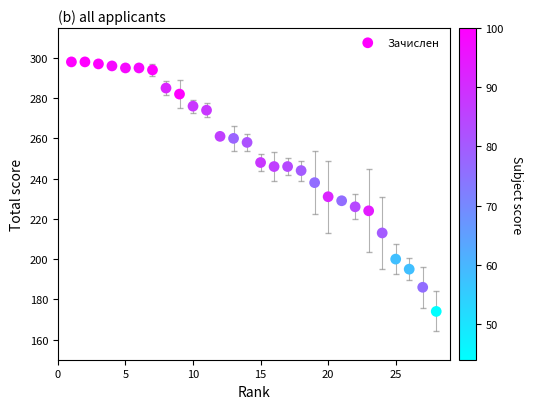

What Y value in the scatter plot is closest to 236?

238